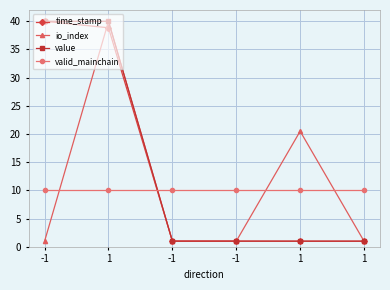

True or false: time_stamp has more than 0 interior local peaks.

False